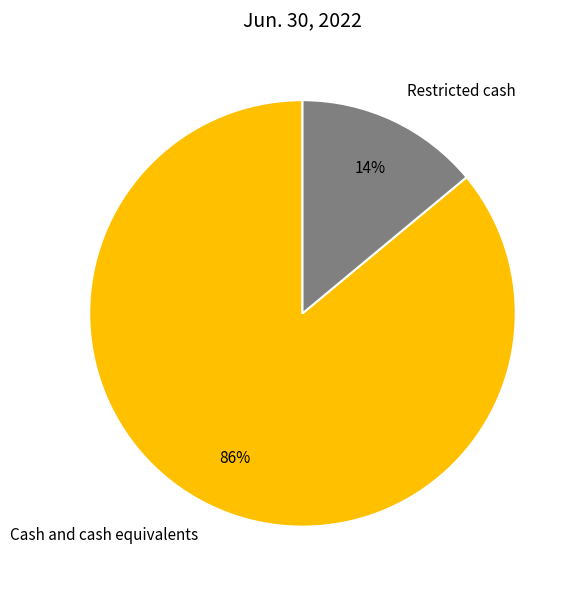

To the nearest percent, what portion does Cash and cash equivalents represent?

86%